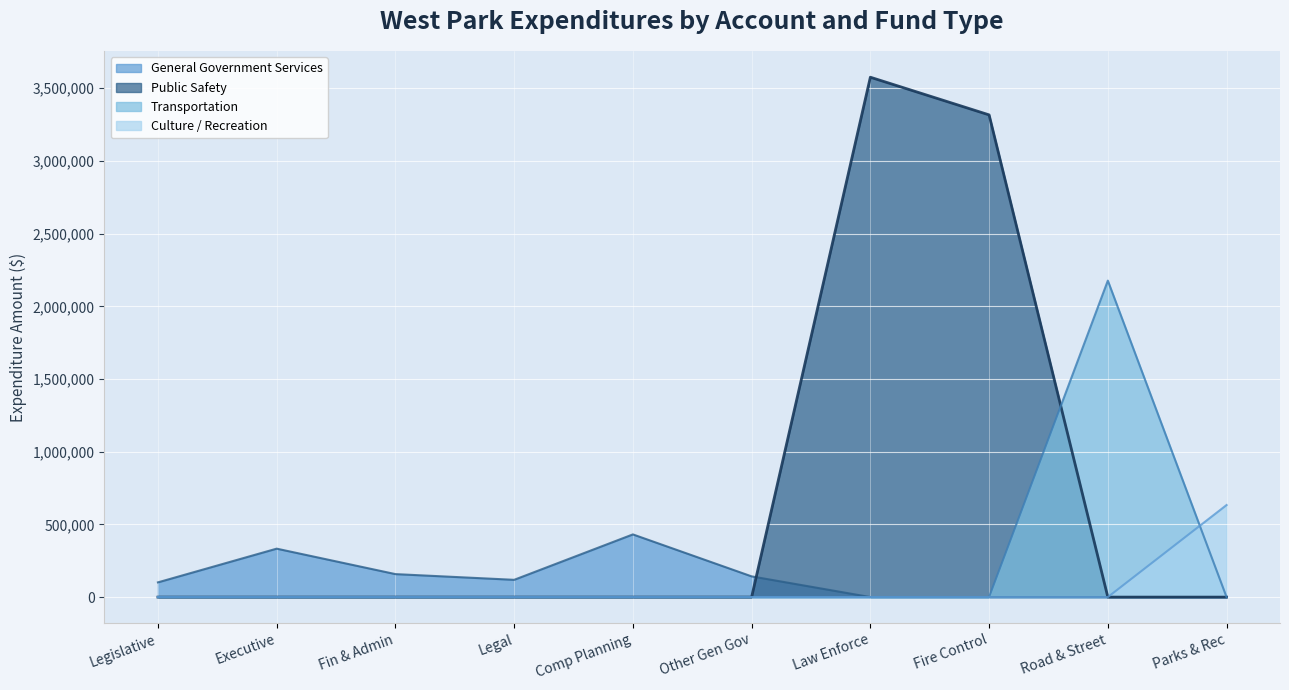

Which series has the largest range (max minus min)?

Public Safety